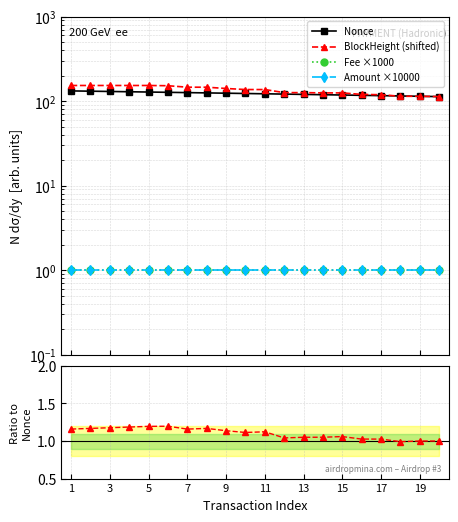

What are all the series names shown in the legend?

Nonce, BlockHeight (shifted), Fee ×1000, Amount ×10000